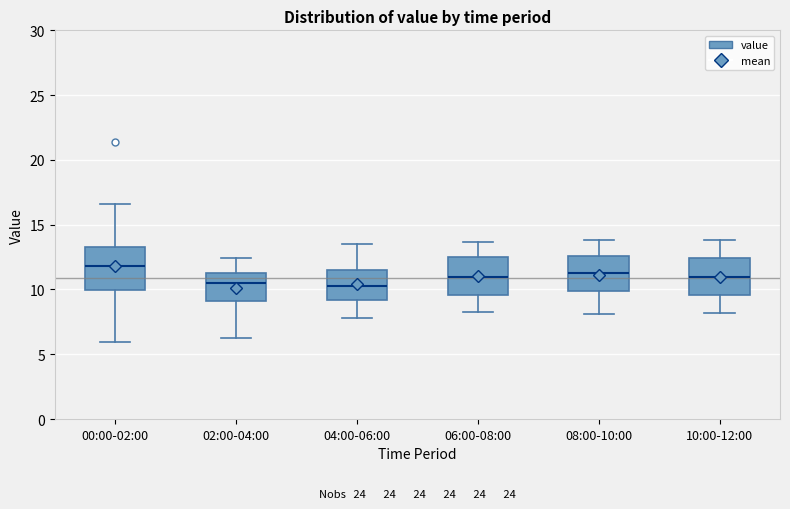

Where is the lower edge of the box for 08:00-10:00 on the y-axis? The values are not printed on the chart, so give them approximately, as read against the axis.

10.0